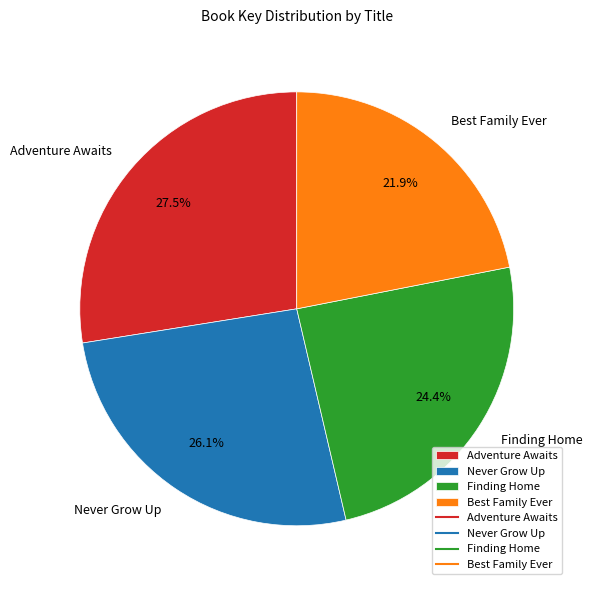

Is there a majority slice in this chart?

No